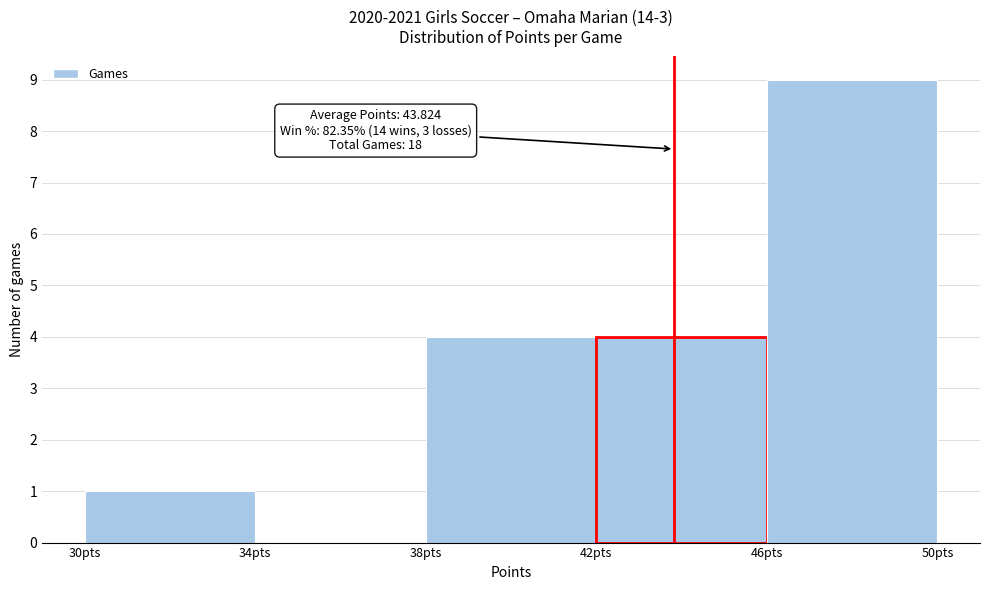

Which range on the x-axis has the tallest bar?

46 to 50